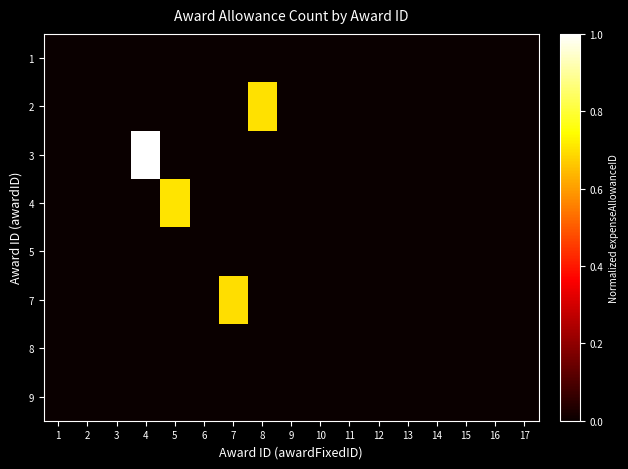

At which category does the chart reach its minimum across all series?

4